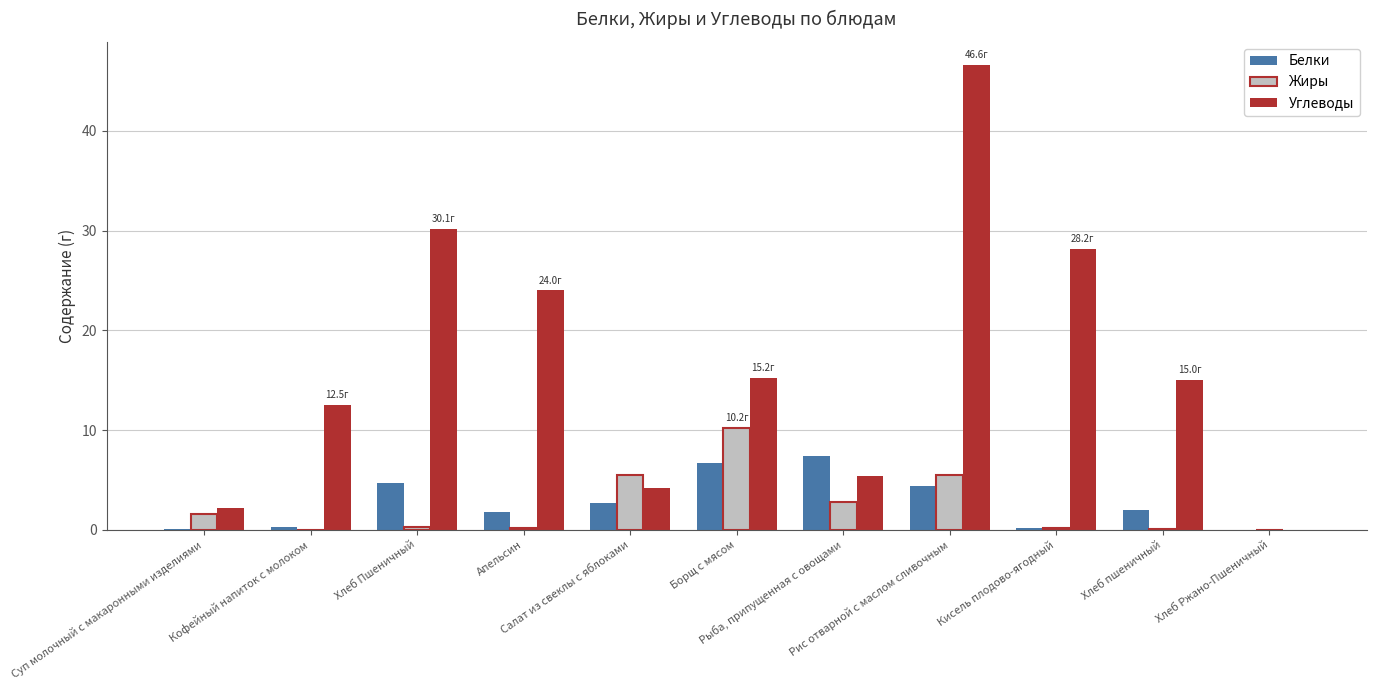

What is the greatest value displayed?

46.6